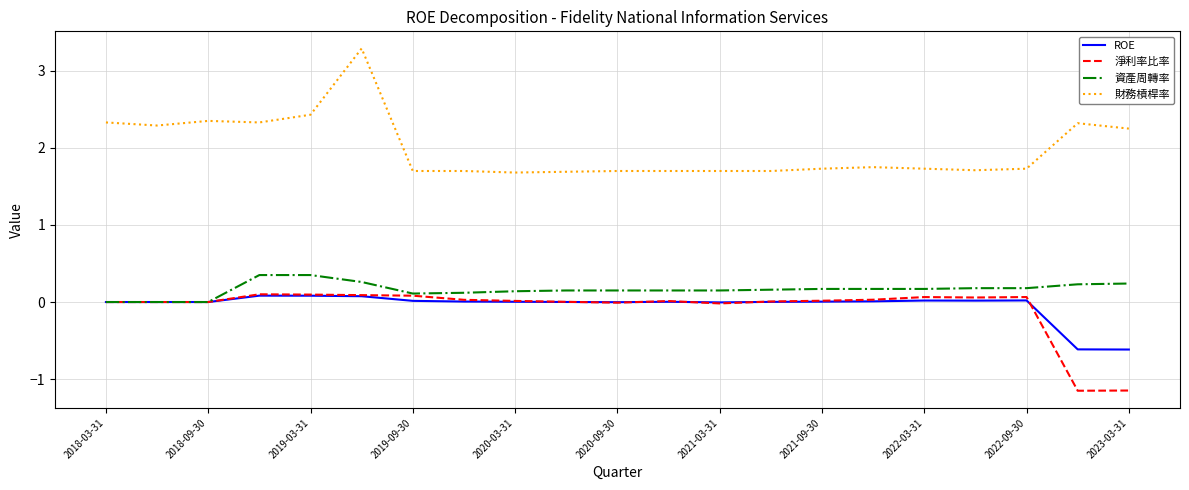

Is this an area chart (filled region under the line)?

No